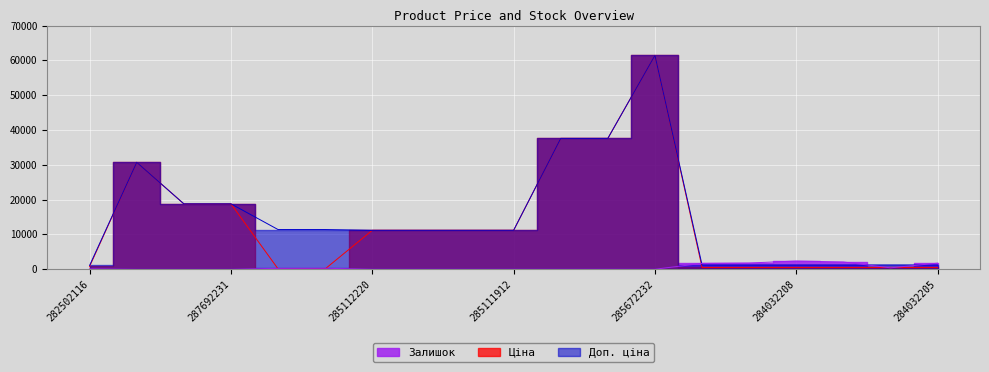

Rank the series at 285111961 from lowest to highest value.

Залишок, Ціна, Доп. ціна